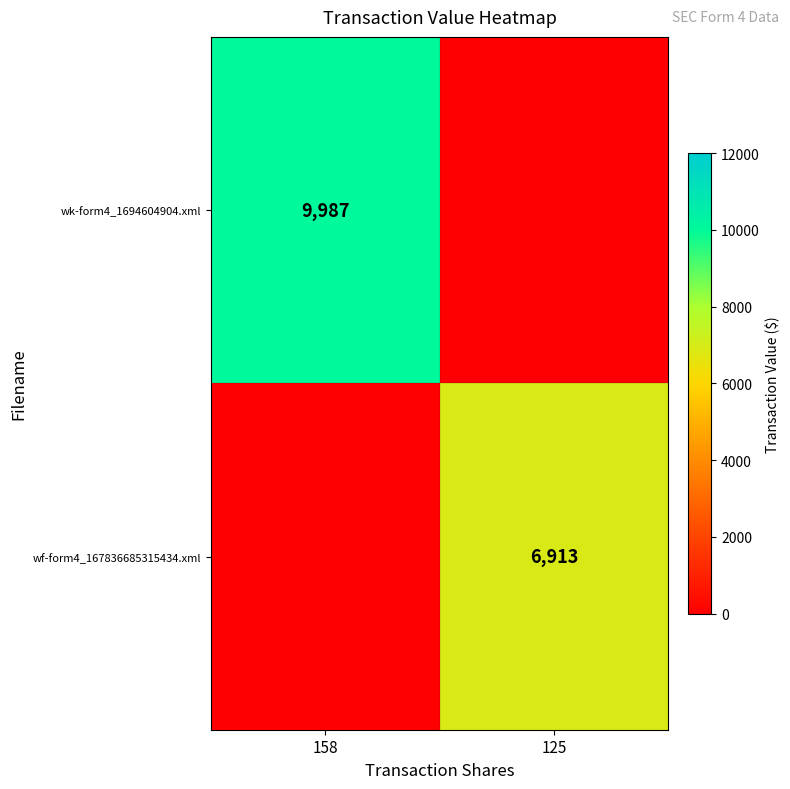

The value of wf-form4_167836685315434.xml at 125 is 6913. True or false?

True